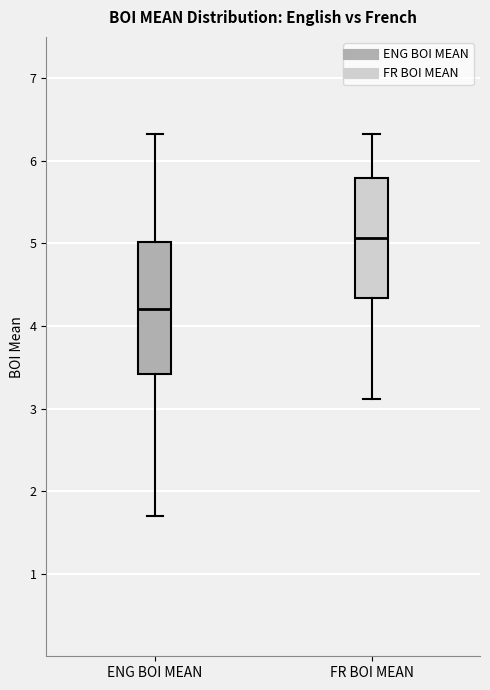

Where does the lower whisker of the box for ENG BOI MEAN end on the y-axis? The values are not printed on the chart, so give them approximately, as read against the axis.

1.7